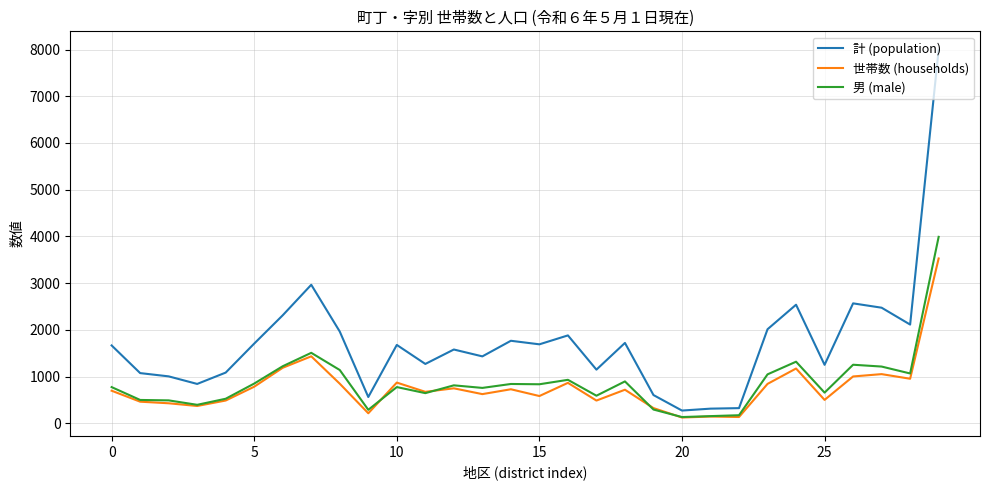

What is the highest value of the 計 (population) series?

7996